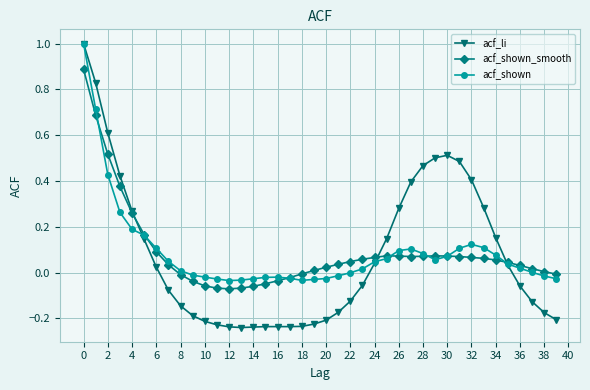

What are all the series names shown in the legend?

acf_li, acf_shown_smooth, acf_shown